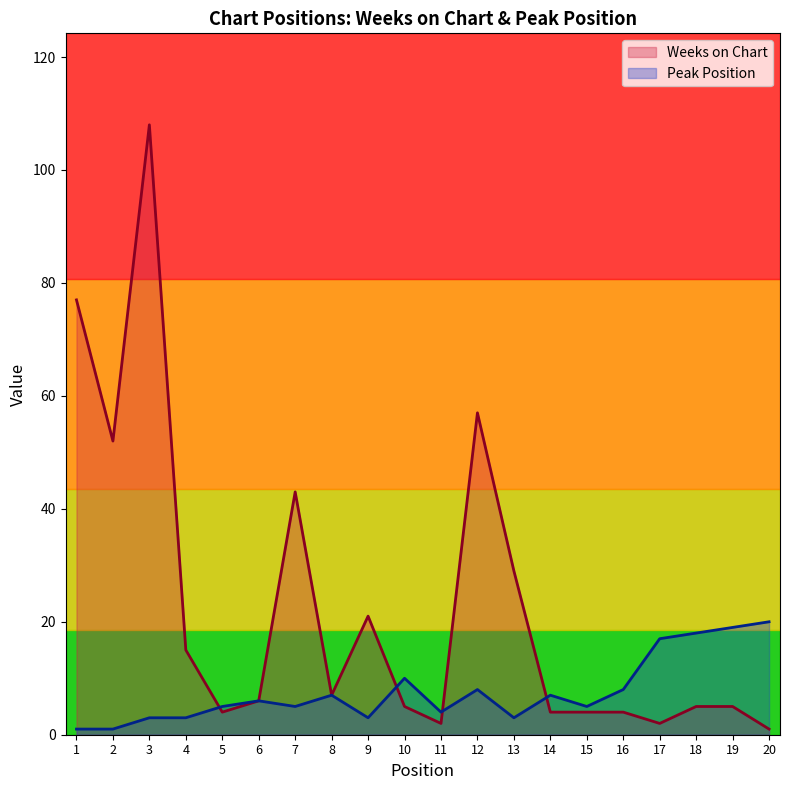

Which series has the widest spread of values?

Weeks on Chart